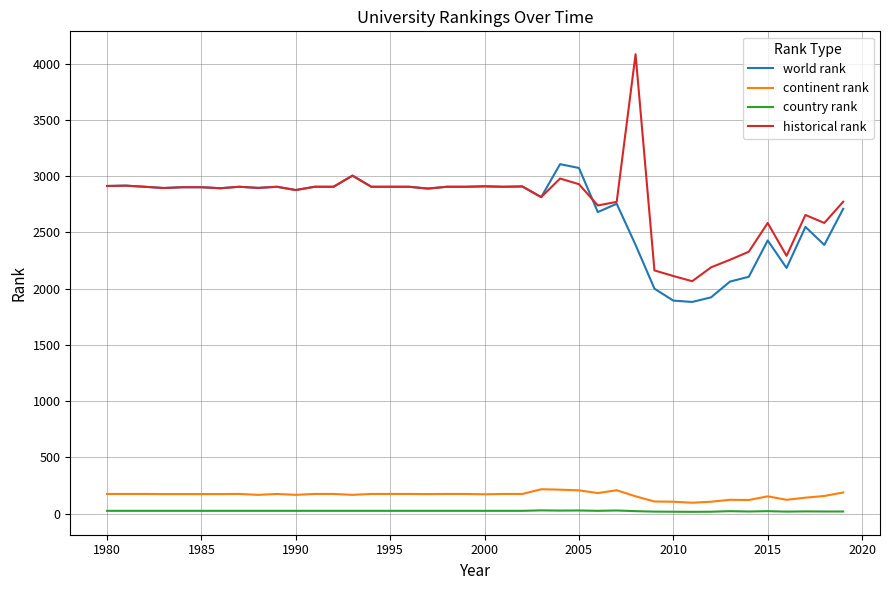

List the series in order of their peak value, highest first.

historical rank, world rank, continent rank, country rank